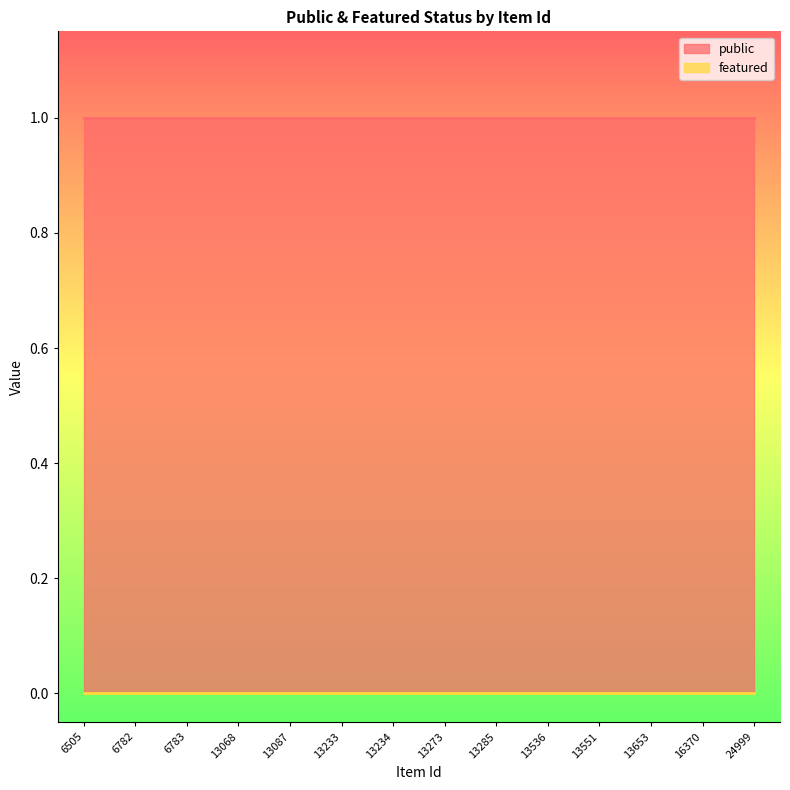

True or false: featured has more than 0 points higher than both neighbors.

False